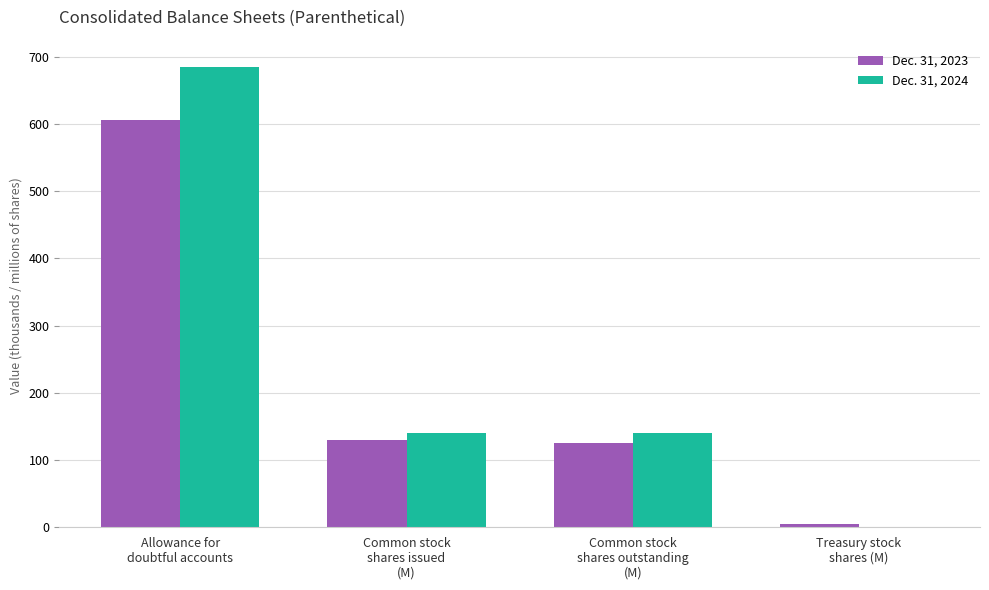

What is the maximum value shown in the chart?

685.0